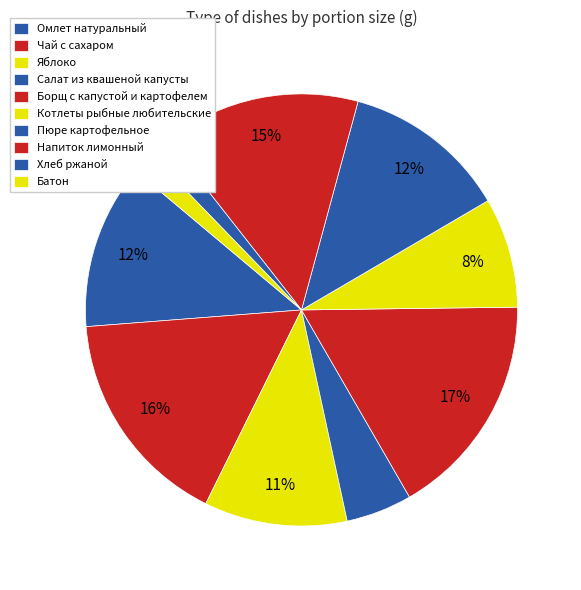

To the nearest percent, what percentage of the pie is Салат из квашеной капусты?

5%